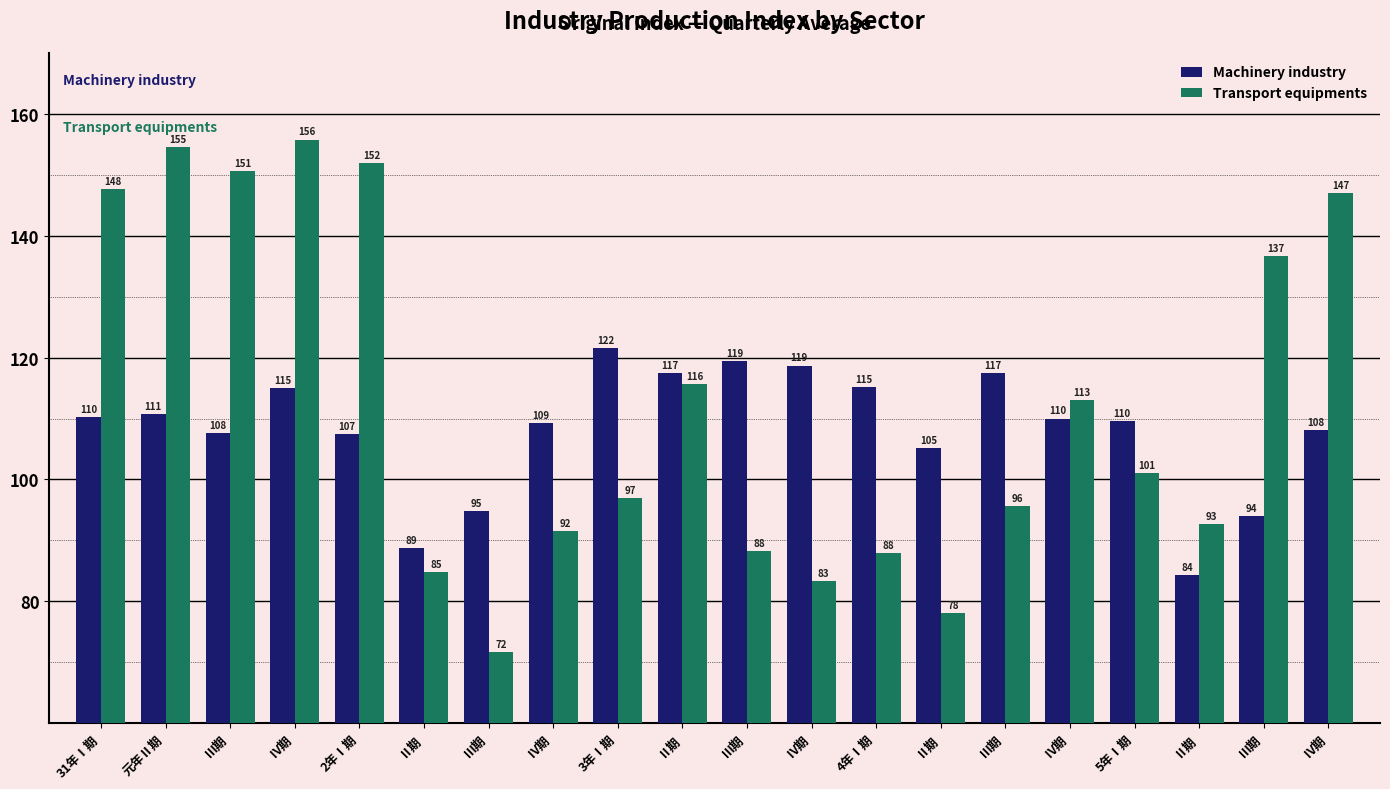

Reading left to right, list all the values displayed in this chart.

Machinery industry: 31年Ⅰ期=110.2	元年Ⅱ期=110.8	Ⅲ期=107.6	Ⅳ期=115.0	2年Ⅰ期=107.4	Ⅱ期=88.7	Ⅲ期=94.8	Ⅳ期=109.2	3年Ⅰ期=121.5	Ⅱ期=117.4	Ⅲ期=119.4	Ⅳ期=118.7	4年Ⅰ期=115.1	Ⅱ期=105.2	Ⅲ期=117.4	Ⅳ期=110.0	5年Ⅰ期=109.6	Ⅱ期=84.3	Ⅲ期=94.0	Ⅳ期=108.1
Transport equipments: 31年Ⅰ期=147.6	元年Ⅱ期=154.6	Ⅲ期=150.7	Ⅳ期=155.8	2年Ⅰ期=151.9	Ⅱ期=84.8	Ⅲ期=71.7	Ⅳ期=91.5	3年Ⅰ期=97.0	Ⅱ期=115.6	Ⅲ期=88.2	Ⅳ期=83.4	4年Ⅰ期=88.0	Ⅱ期=78.0	Ⅲ期=95.7	Ⅳ期=113.1	5年Ⅰ期=101.1	Ⅱ期=92.7	Ⅲ期=136.7	Ⅳ期=147.0